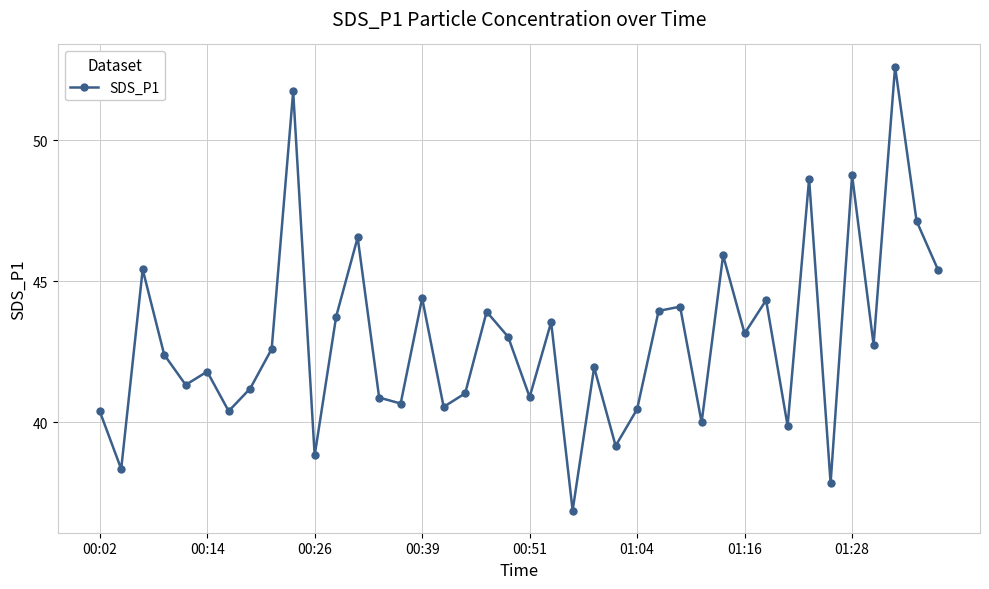

How many categories are shown in the chart?

40